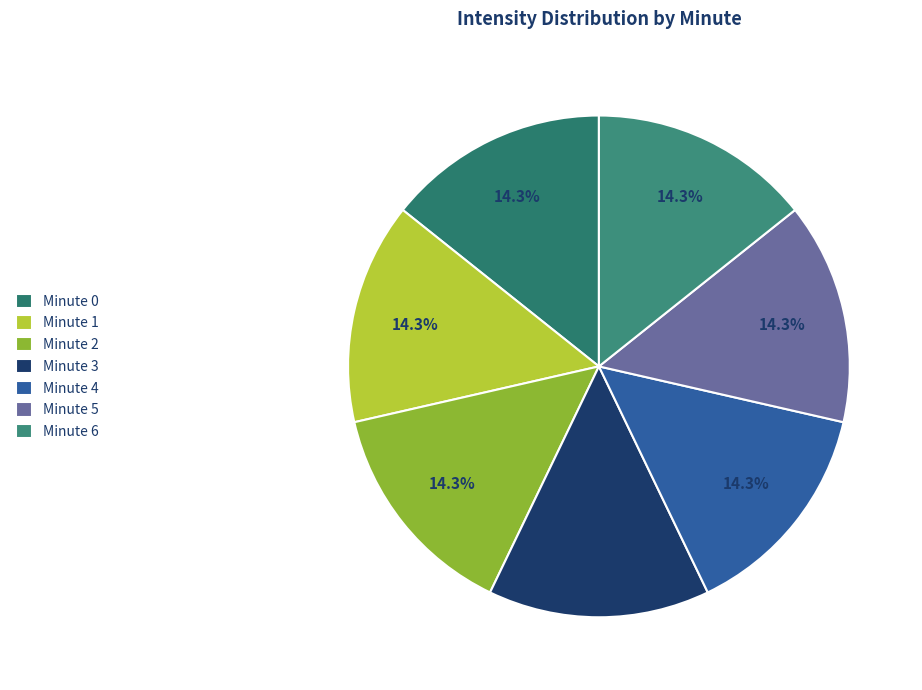

How many segments does this pie chart have?

7